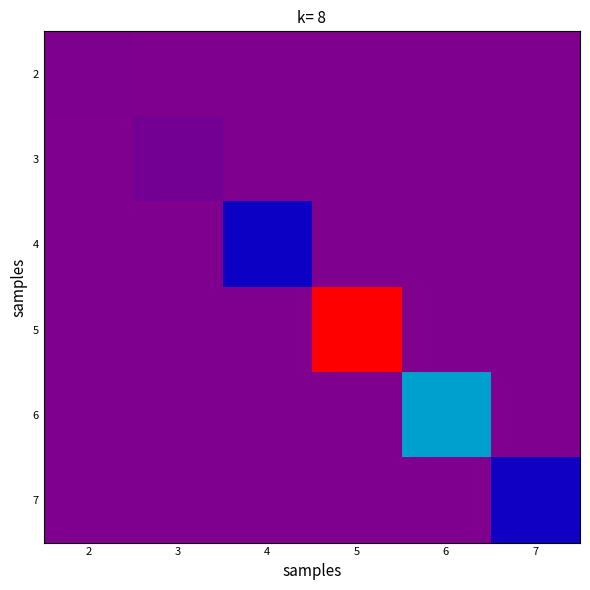

Rank the series at 6 from highest to lowest value.

6, 2, 3, 4, 5, 7